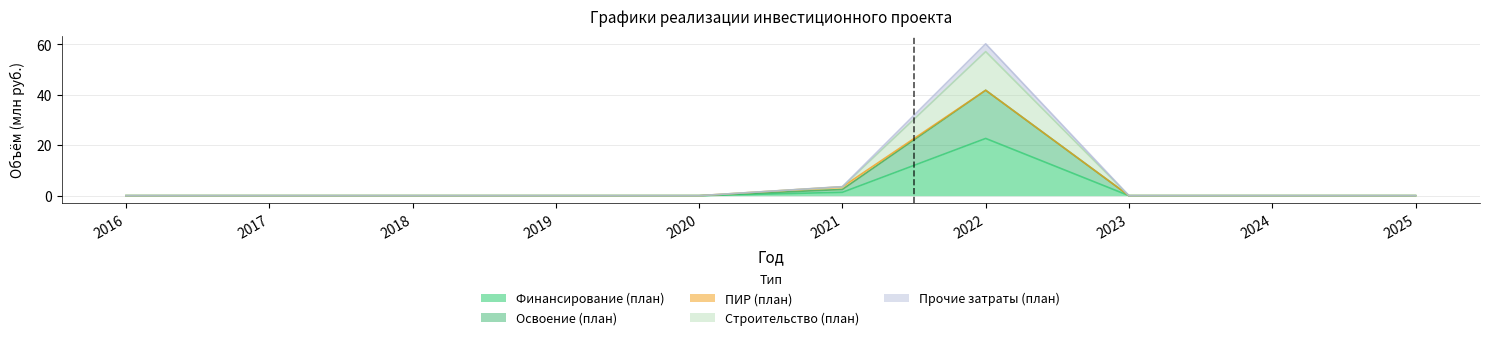

The value of Строительство (план) at 2024 is 0.0. True or false?

True